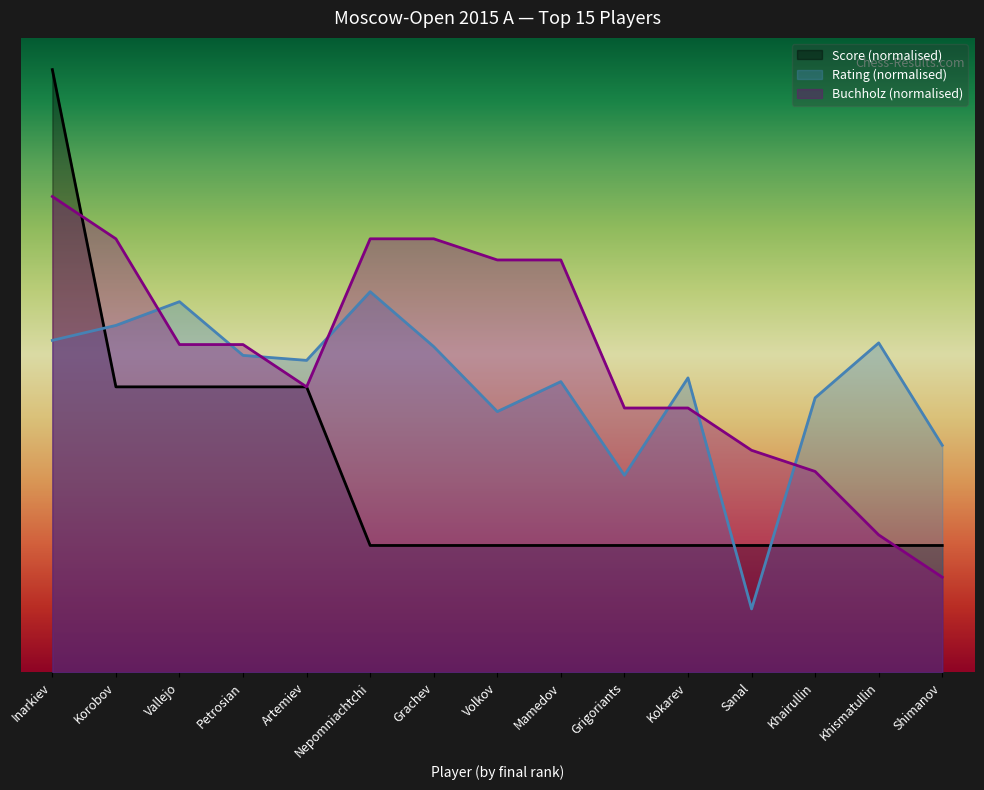

Reading right to left, list all the values displayed in this chart.

Score: 44.0	44.0	44.0	44.0	44.0	44.0	44.0	44.0	44.0	44.0	49.0	49.0	49.0	49.0	59.0
Rating: 47.2	50.4	48.7	42.0	49.3	46.2	49.2	48.2	50.3	52.0	49.8	50.0	51.7	50.9	50.5
Buchholz: 43.0	44.3	46.3	47.0	48.3	48.3	53.0	53.0	53.7	53.7	49.0	50.3	50.3	53.7	55.0